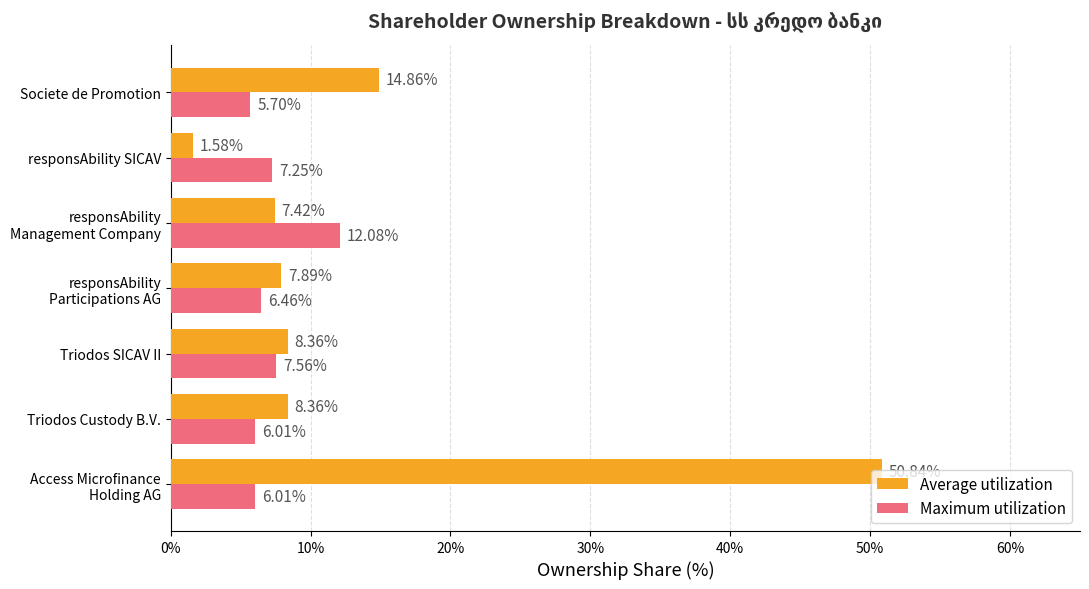

List the series in order of their overall mean, highest first.

Average utilization, Maximum utilization